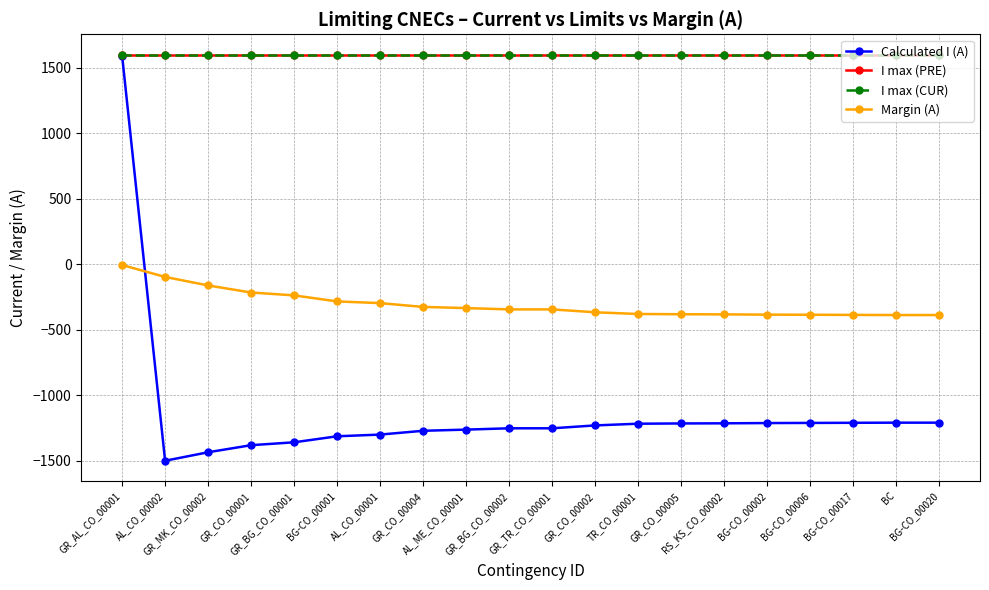

Is this an area chart (filled region under the line)?

No